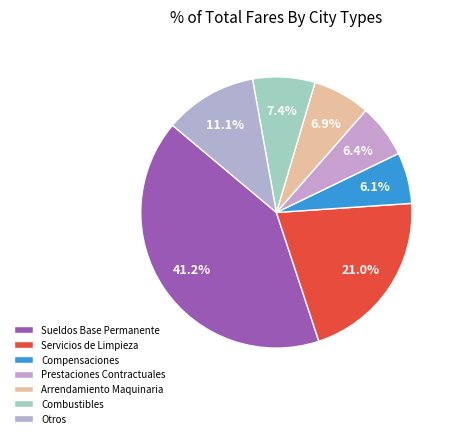

What percentage is NOT represented by Otros?

88.9%